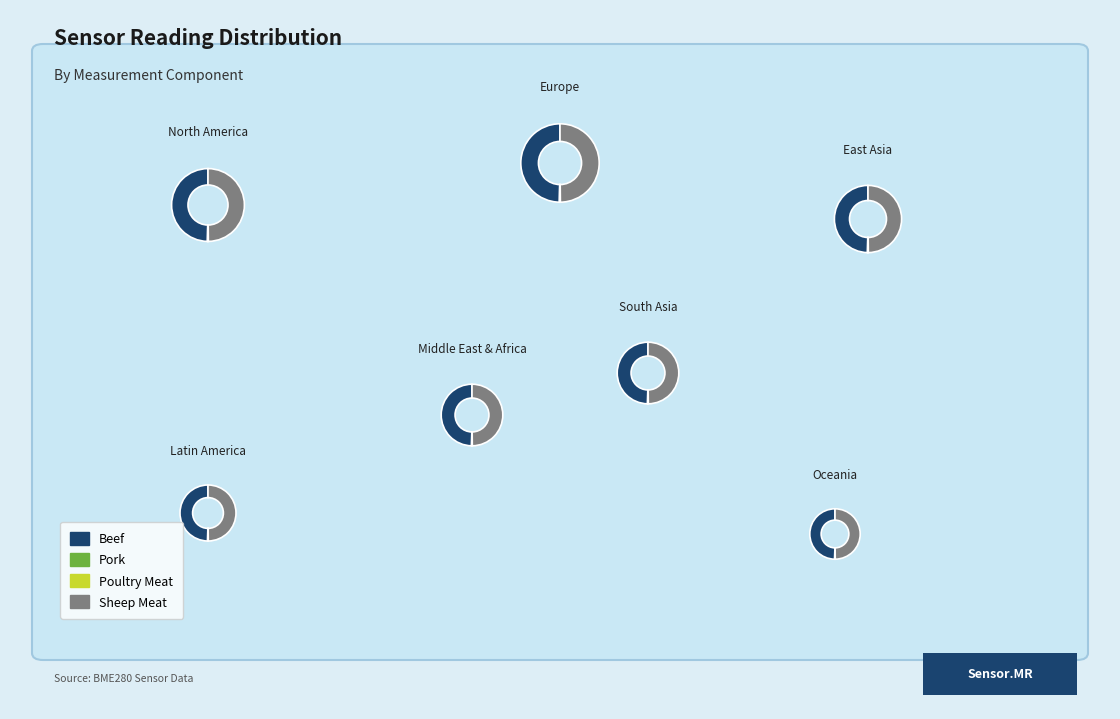

What portion of the pie excludes 0?

87.5%